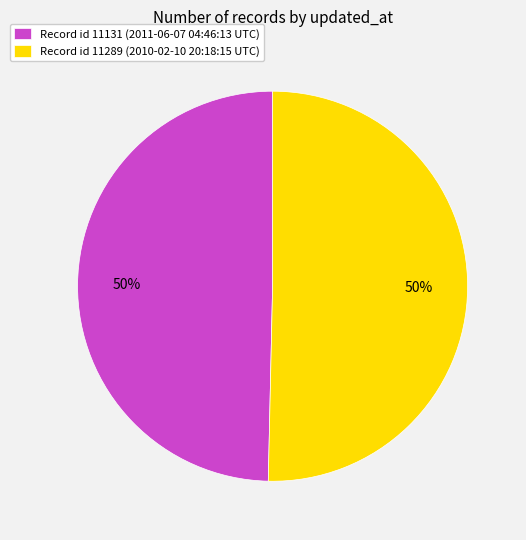

Count the number of slices in the pie.

2